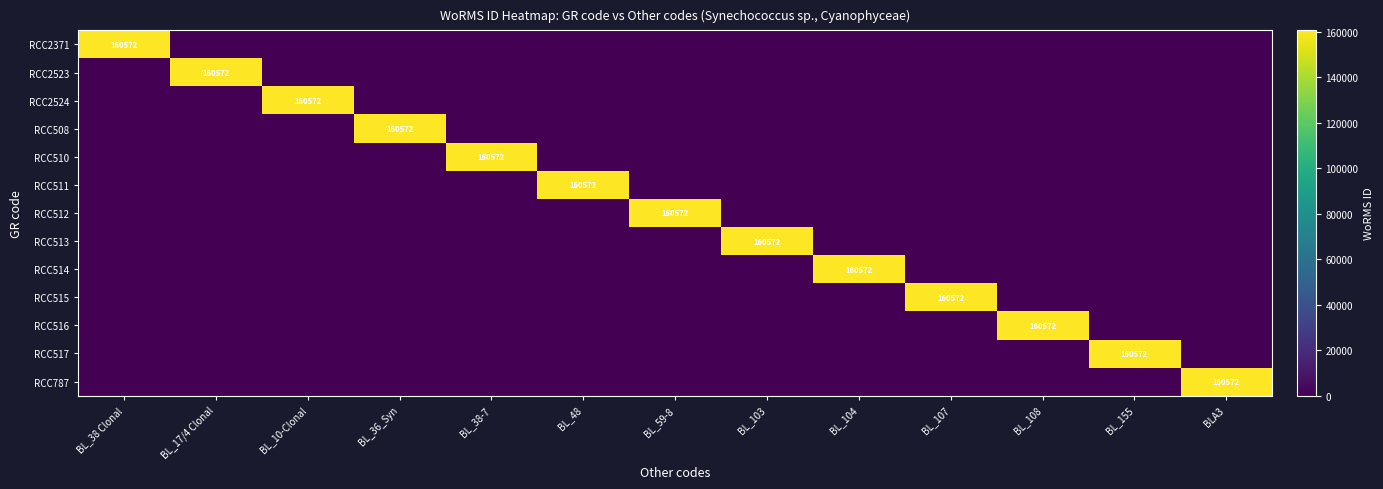

True or false: RCC508 has a value of 79442 at BL_17/4 Clonal.

False